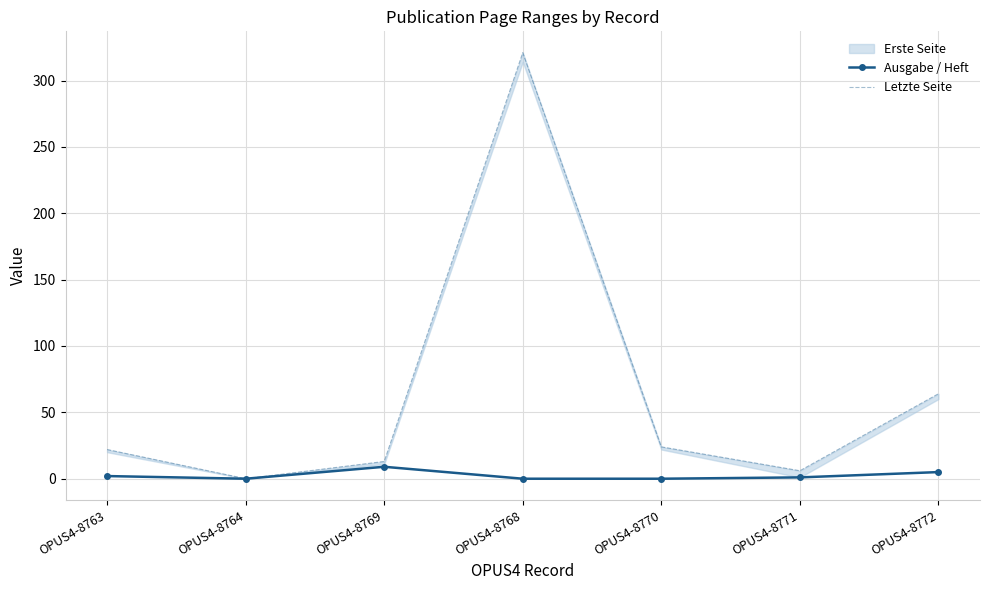

Where is the first local minimum for Ausgabe / Heft?

OPUS4-8764